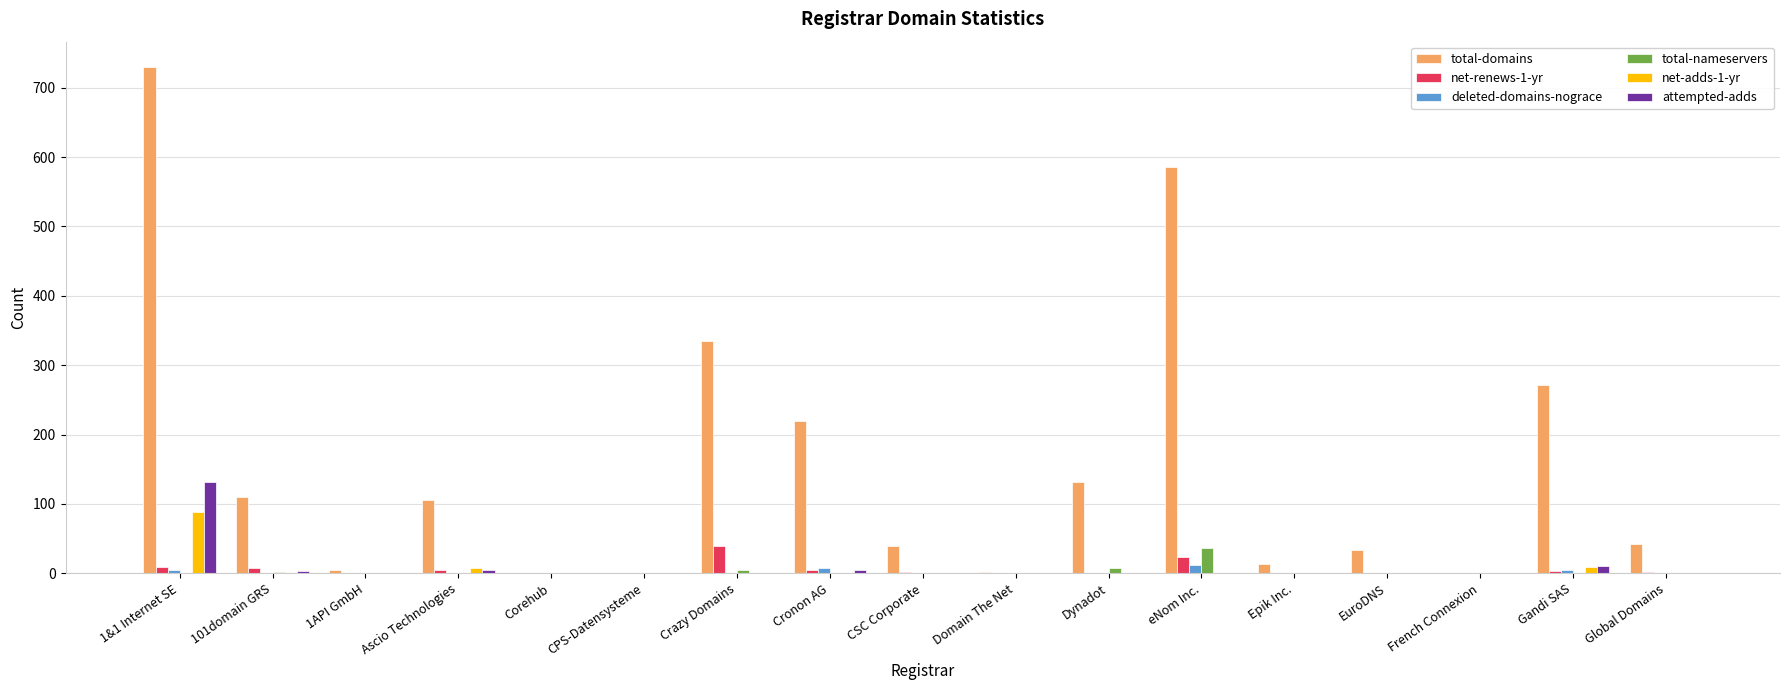

How many categories are shown in the chart?

17